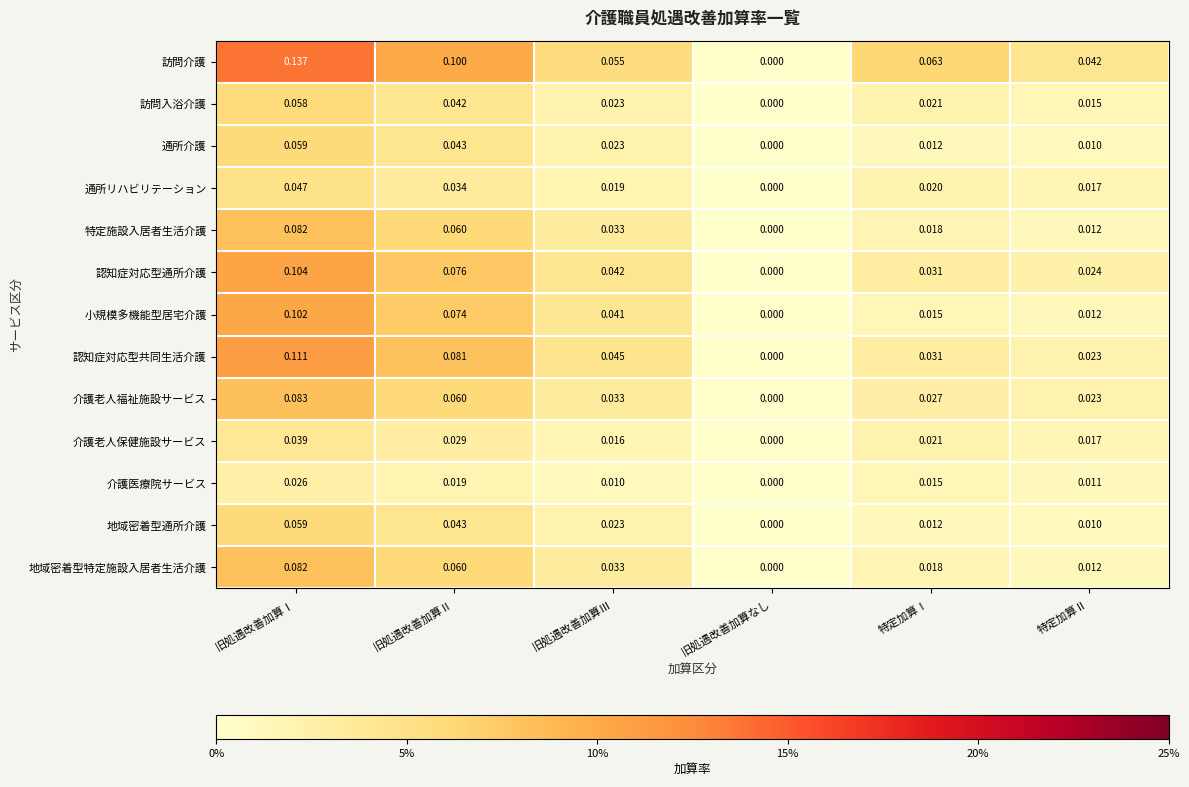

At which label does 地域密着型特定施設入居者生活介護 reach its minimum?

旧処遇改善加算なし